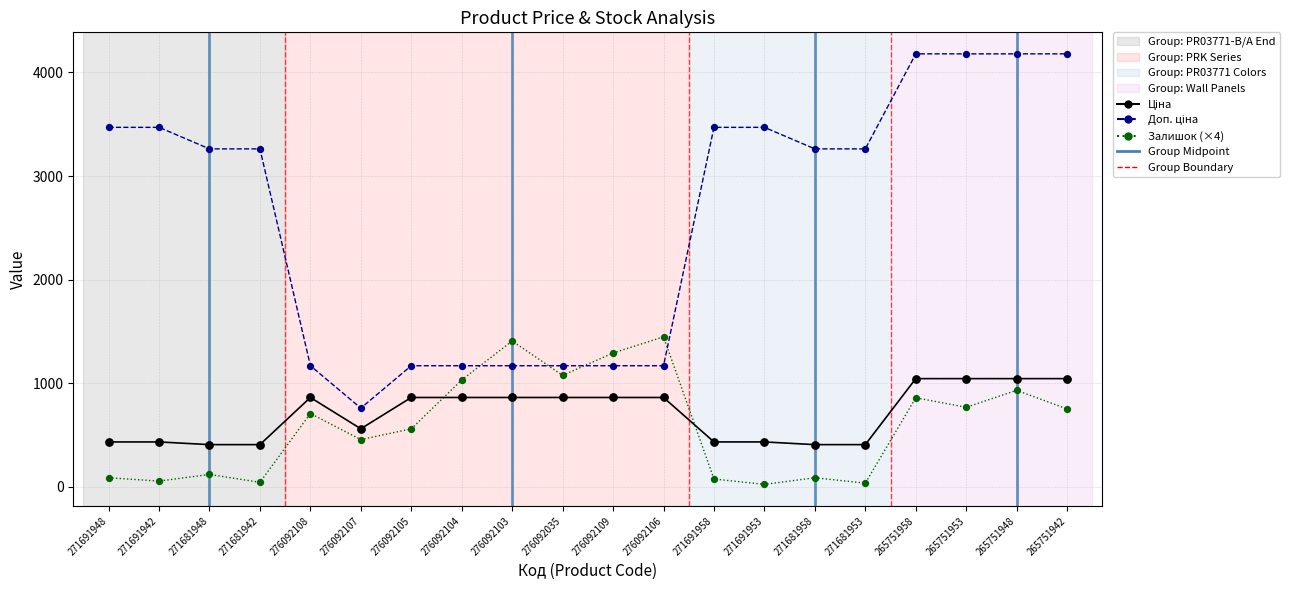

What is the greatest value displayed?

4179.3